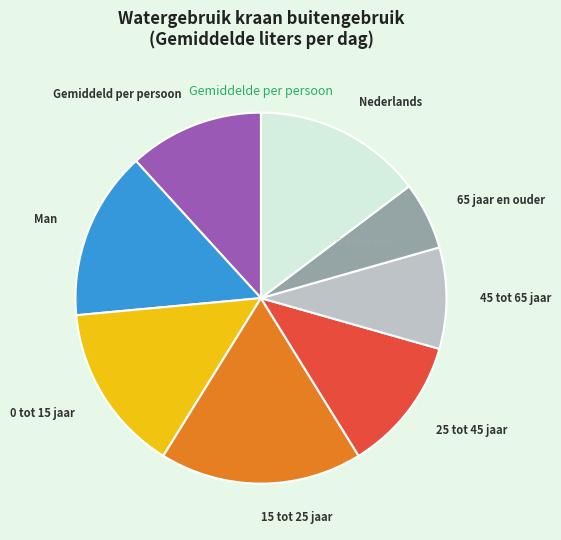

Count the number of slices in the pie.

8